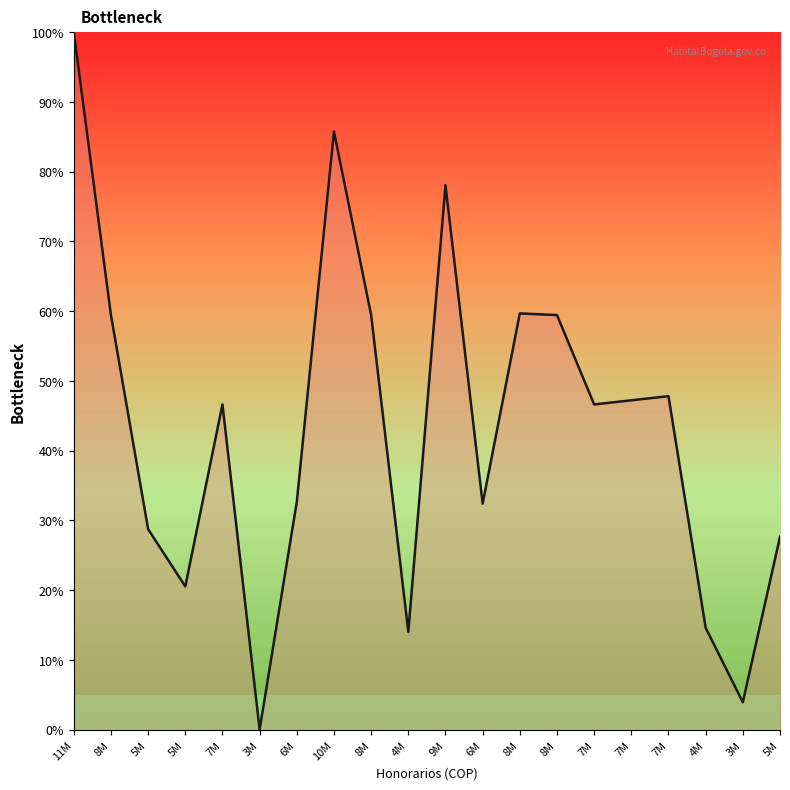

Which category has the highest value across all series?

11M